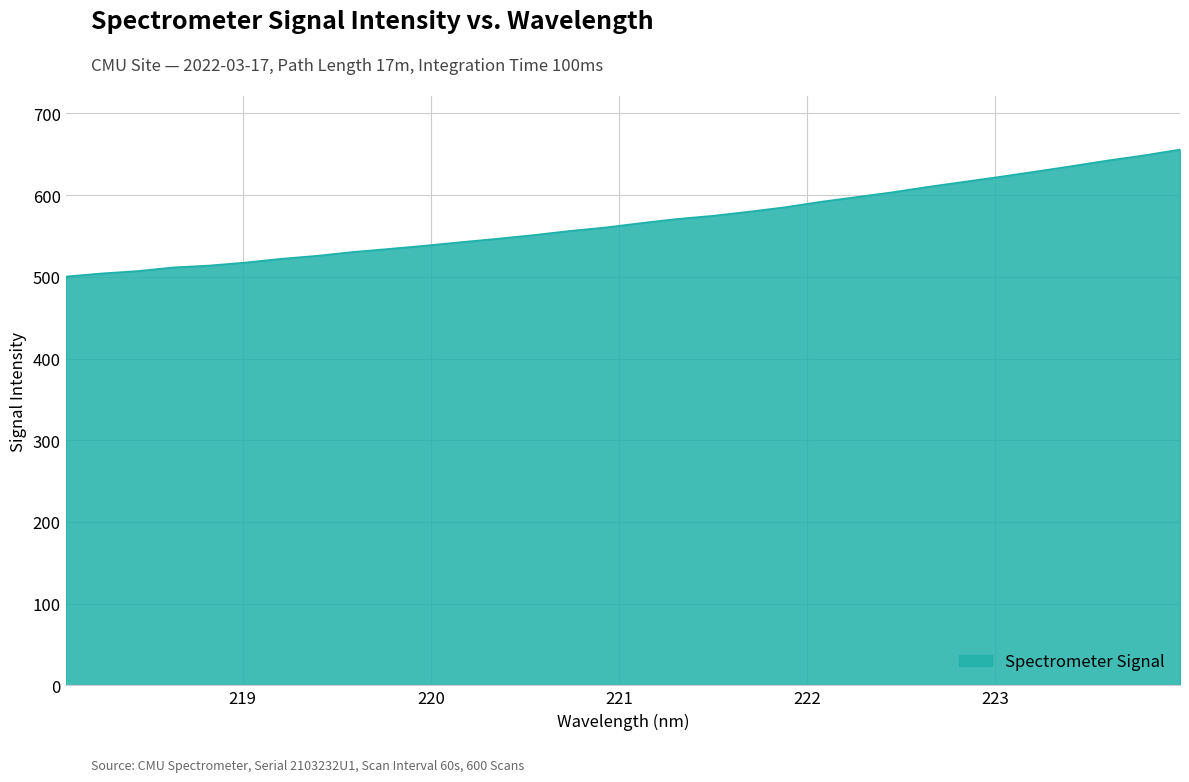

What is the difference between the maximum and minimum values?

155.4